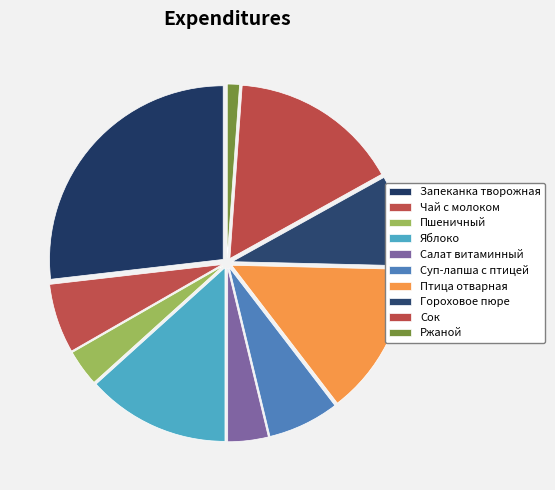

To the nearest percent, what is the difference between the Запеканка творожная and Чай с молоком slice percentages?

20%